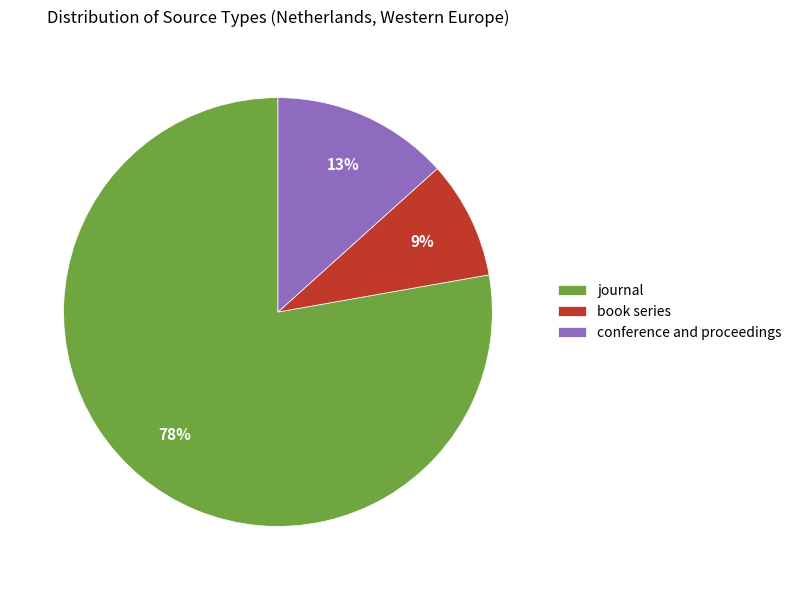

Which has a higher value, conference and proceedings or book series?

conference and proceedings